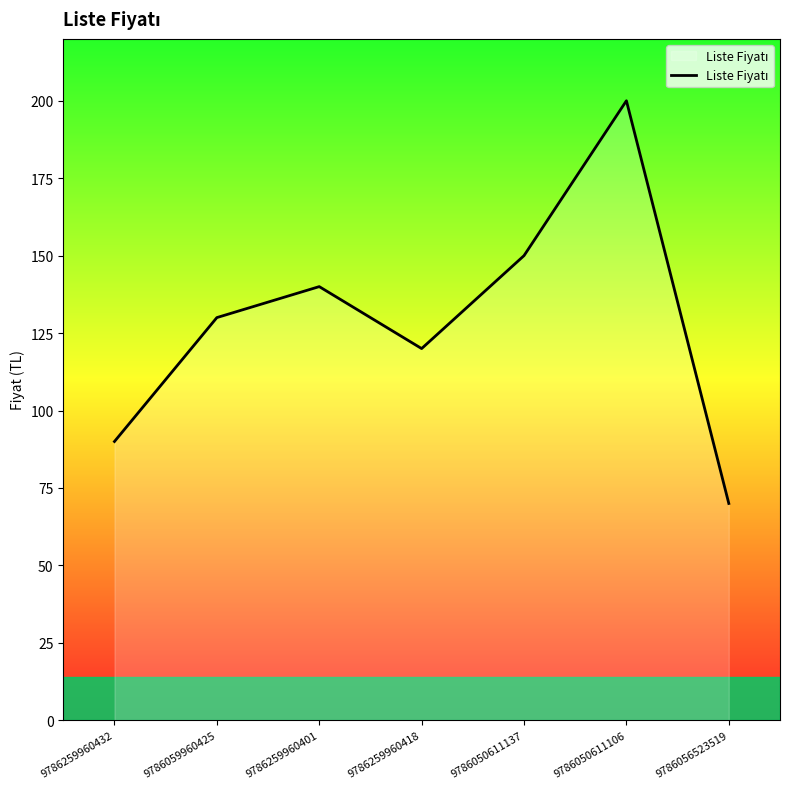

Reading left to right, what are all the values shown in this chart?

9786259960432=90	9786059960425=130	9786259960401=140	9786259960418=120	9786050611137=150	9786050611106=200	9786056523519=70